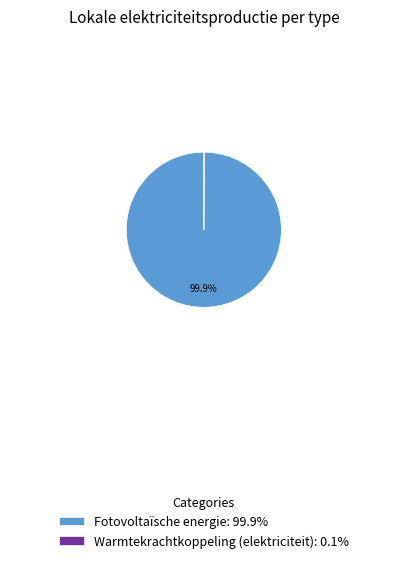

Is there any slice that represents more than half of the pie?

Yes